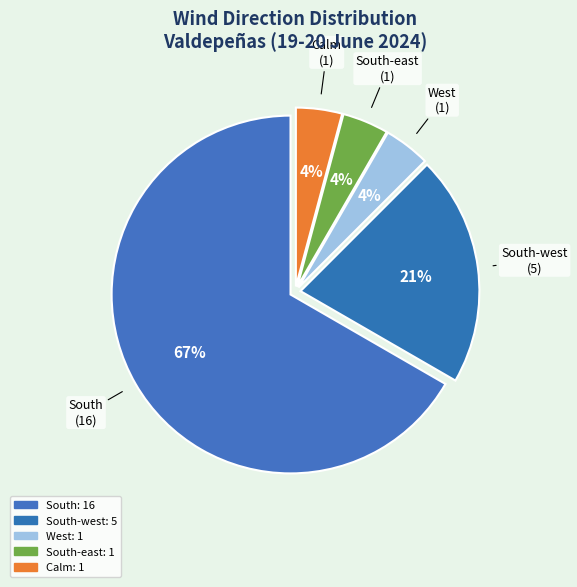

What is the largest slice in the pie chart?

South